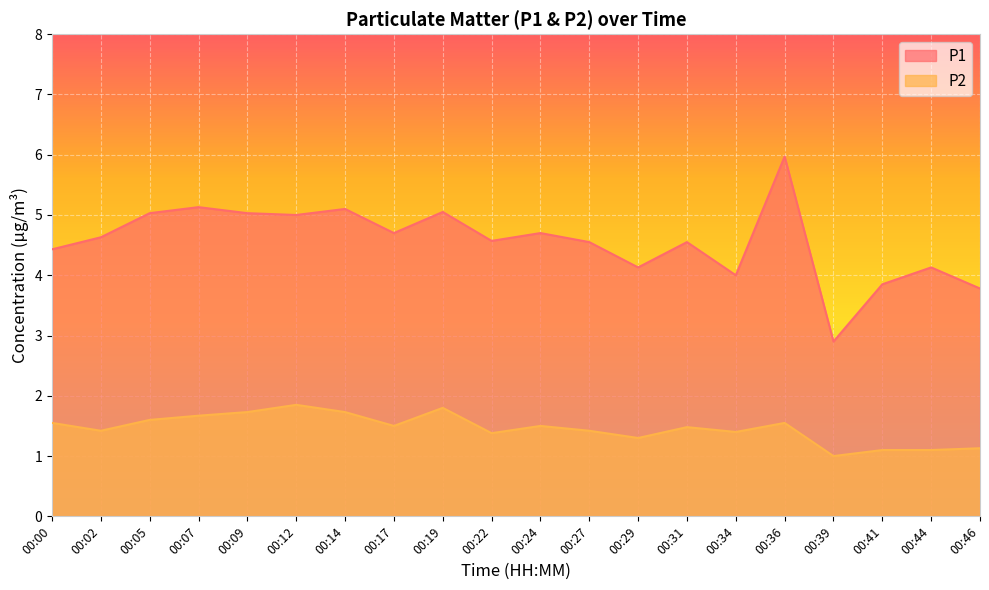

True or false: P1 has more than 0 interior local peaks.

True